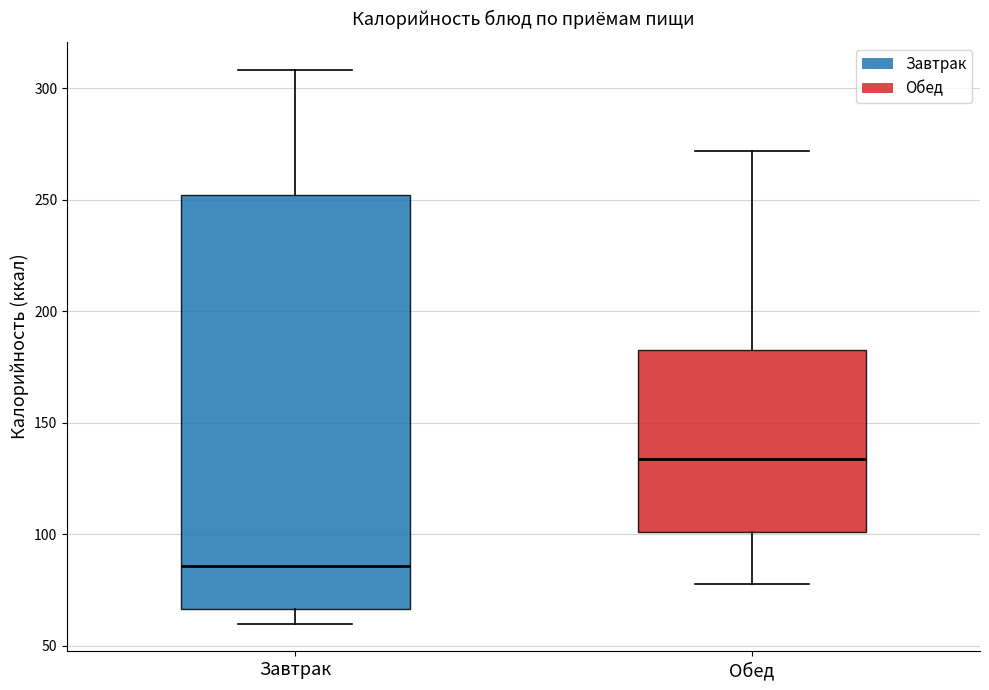

Which box is the tallest, from its lower edge to its upper edge?

Завтрак